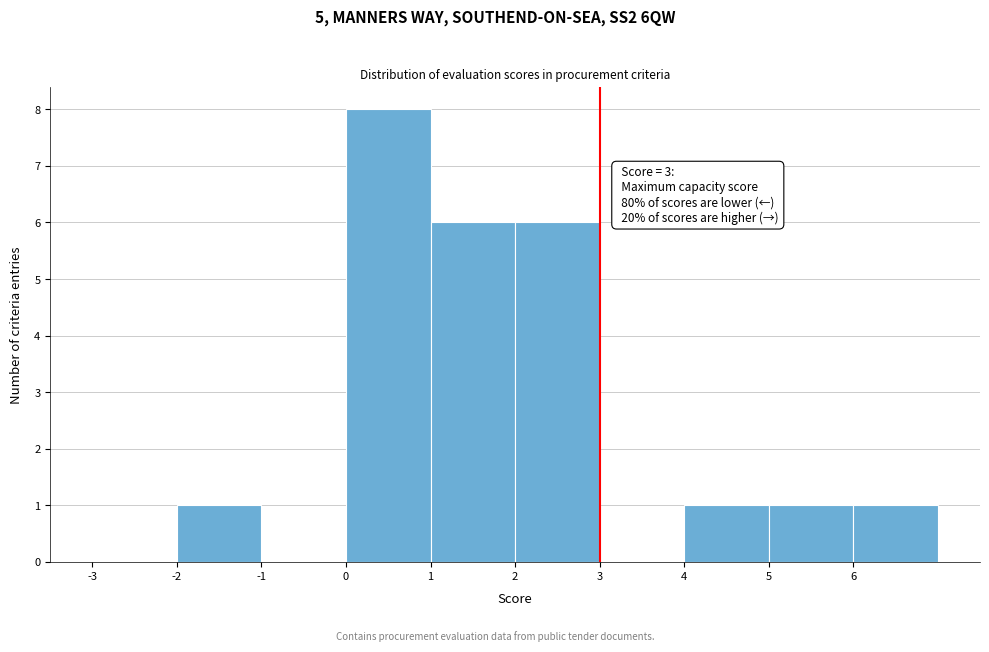

Which range on the x-axis has the tallest bar?

0 to 1